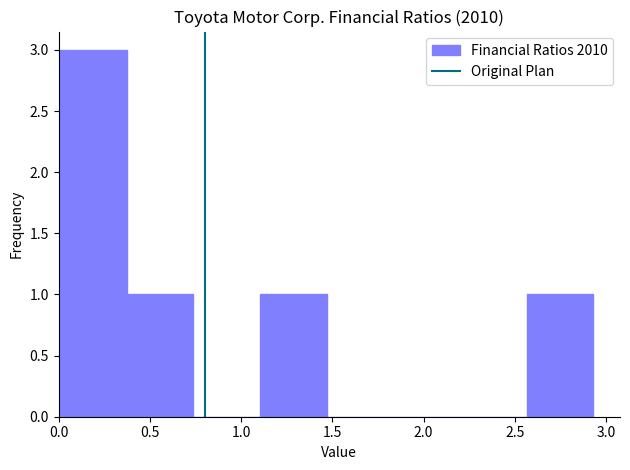

Reading left to right, list every bar in this chart as the range it spans on the x-axis followed by its height. Neither the bar edges nor the heights are printed on the chart, so give them approximately, as read against the axes.

0.00 to 0.35: 3
0.35 to 0.75: 1
0.75 to 1.10: 0
1.10 to 1.45: 1
1.45 to 1.85: 0
1.85 to 2.20: 0
2.20 to 2.55: 0
2.55 to 2.95: 1